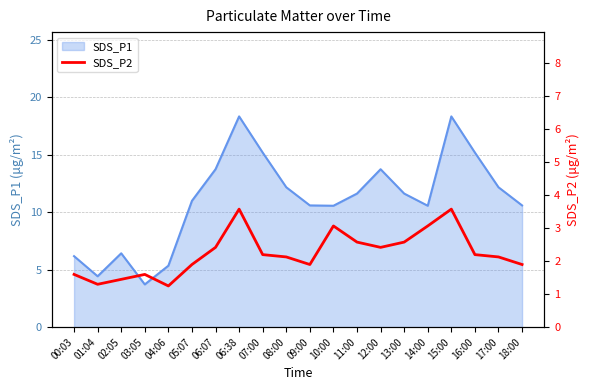

The chart shows a value of 2.1 at 02:05. True or false?

False